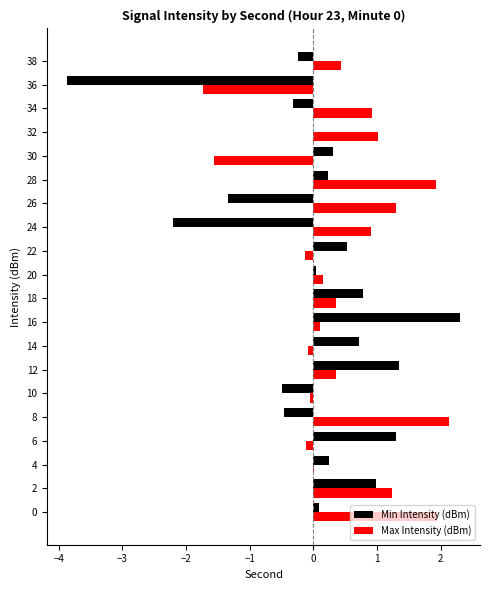

What is the maximum value shown in the chart?

2.3